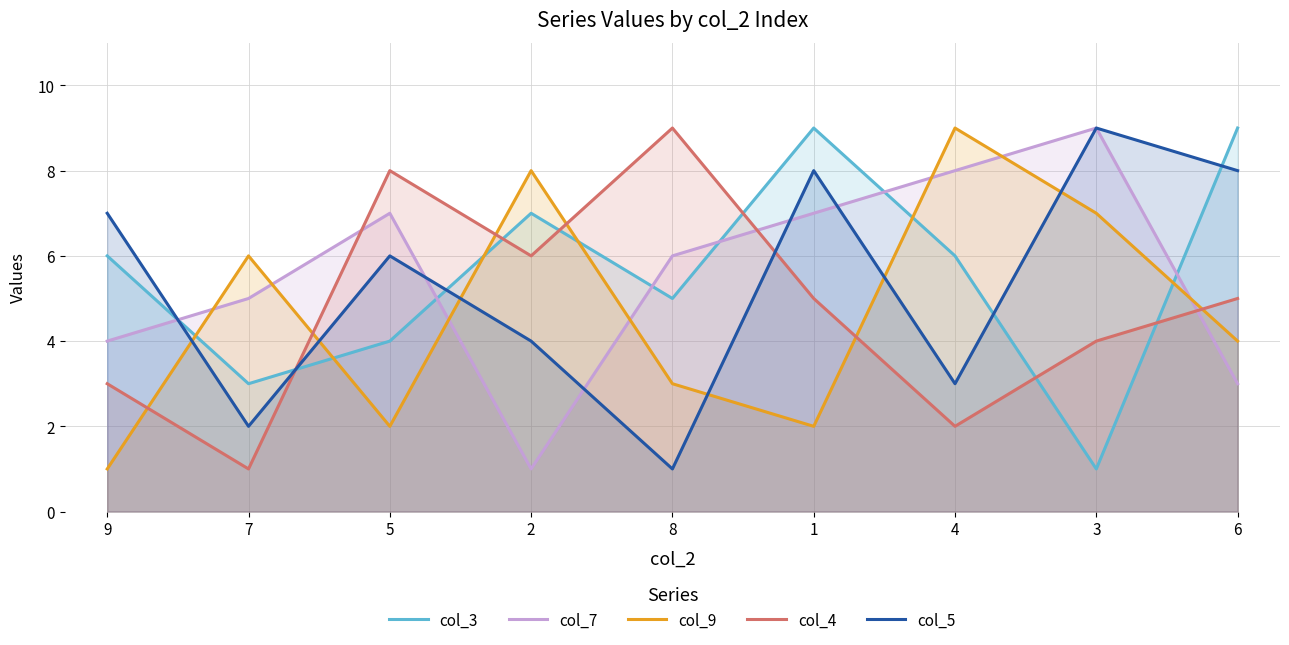

How many interior local peaks does the col_9 series have?

3